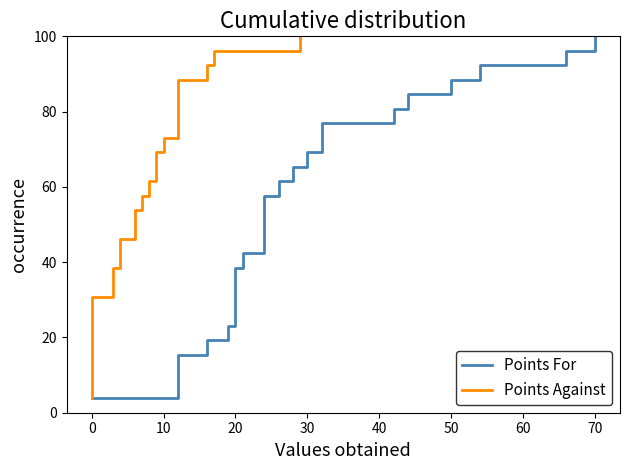

What is the greatest value displayed?

100.0